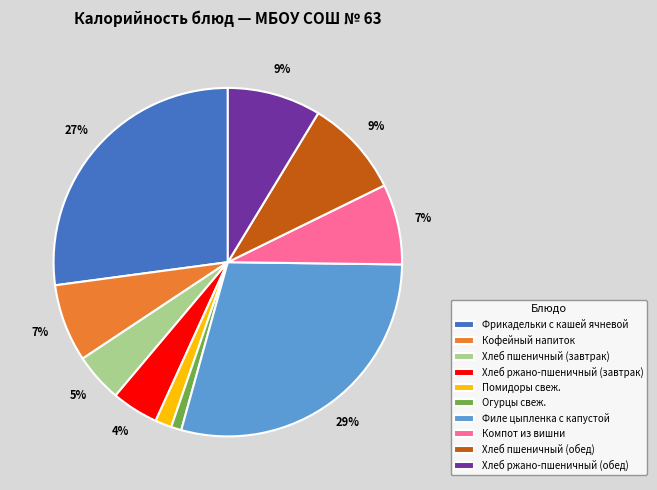

Is it true that Хлеб пшеничный (завтрак) is 5% of the pie?

True